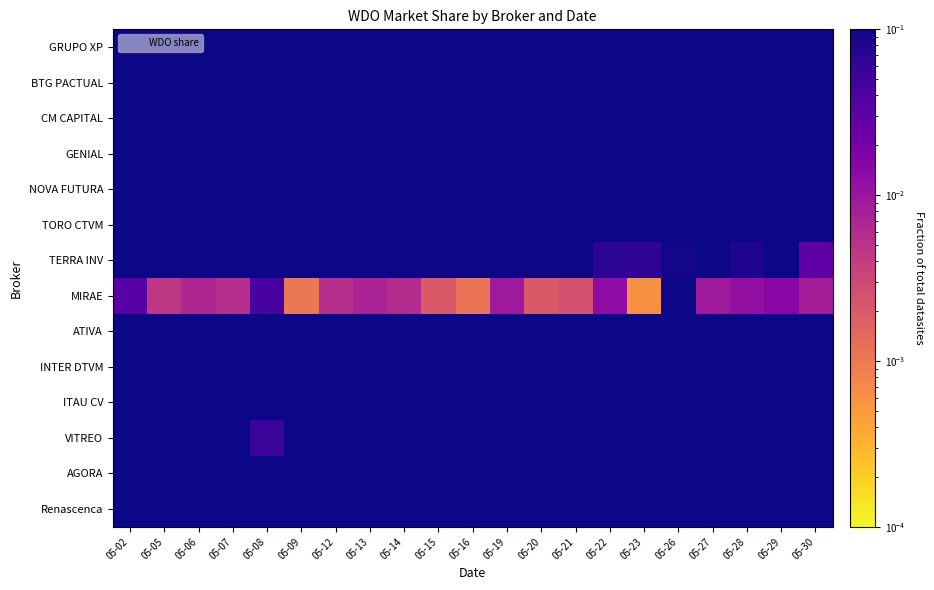

Reading left to right, transcribe all the data shown in this chart.

GRUPO XP: 05-02=0.4	05-05=0.4	05-06=0.4	05-07=0.4	05-08=0.4	05-09=0.4	05-12=0.4	05-13=0.4	05-14=0.5	05-15=0.5	05-16=0.4	05-19=0.4	05-20=0.5	05-21=0.5	05-22=0.3	05-23=0.4	05-26=0.5	05-27=0.5	05-28=0.5	05-29=0.5	05-30=0.4
BTG PACTUAL: 05-02=0.4	05-05=0.4	05-06=0.4	05-07=0.4	05-08=0.4	05-09=0.4	05-12=0.4	05-13=0.4	05-14=0.4	05-15=0.4	05-16=0.4	05-19=0.3	05-20=0.4	05-21=0.4	05-22=0.3	05-23=0.4	05-26=0.4	05-27=0.4	05-28=0.4	05-29=0.4	05-30=0.4
CM CAPITAL: 05-02=0.5	05-05=0.4	05-06=0.5	05-07=0.5	05-08=0.4	05-09=0.5	05-12=0.4	05-13=0.4	05-14=0.5	05-15=0.5	05-16=0.4	05-19=0.4	05-20=0.4	05-21=0.4	05-22=0.4	05-23=0.5	05-26=0.5	05-27=0.5	05-28=0.5	05-29=0.5	05-30=0.4
GENIAL: 05-02=0.5	05-05=0.4	05-06=0.4	05-07=0.4	05-08=0.4	05-09=0.4	05-12=0.4	05-13=0.4	05-14=0.4	05-15=0.4	05-16=0.4	05-19=0.4	05-20=0.4	05-21=0.4	05-22=0.4	05-23=0.4	05-26=0.4	05-27=0.4	05-28=0.4	05-29=0.4	05-30=0.4
NOVA FUTURA: 05-02=0.5	05-05=0.3	05-06=0.3	05-07=0.2	05-08=0.2	05-09=0.2	05-12=0.1	05-13=0.2	05-14=0.3	05-15=0.3	05-16=0.2	05-19=0.2	05-20=0.3	05-21=0.2	05-22=0.2	05-23=0.2	05-26=0.2	05-27=0.2	05-28=0.2	05-29=0.3	05-30=0.2
TORO CTVM: 05-02=0.5	05-05=0.4	05-06=0.4	05-07=0.4	05-08=0.4	05-09=0.4	05-12=0.5	05-13=0.5	05-14=0.5	05-15=0.5	05-16=0.5	05-19=0.5	05-20=0.5	05-21=0.5	05-22=0.5	05-23=0.5	05-26=0.5	05-27=0.5	05-28=0.4	05-29=0.5	05-30=0.4
TERRA INV: 05-02=0.1	05-05=0.1	05-06=0.1	05-07=0.2	05-08=0.1	05-09=0.1	05-12=0.1	05-13=0.2	05-14=0.2	05-15=0.2	05-16=0.1	05-19=0.1	05-20=0.2	05-21=0.1	05-22=0.1	05-23=0.1	05-26=0.1	05-27=0.1	05-28=0.1	05-29=0.1	05-30=0.0
MIRAE: 05-02=0.0	05-05=0.0	05-06=0.0	05-07=0.0	05-08=0.0	05-09=0.0	05-12=0.0	05-13=0.0	05-14=0.0	05-15=0.0	05-16=0.0	05-19=0.0	05-20=0.0	05-21=0.0	05-22=0.0	05-23=0.0	05-26=0.2	05-27=0.0	05-28=0.0	05-29=0.0	05-30=0.0
ATIVA: 05-02=0.5	05-05=0.2	05-06=0.5	05-07=0.6	05-08=0.5	05-09=0.2	05-12=0.5	05-13=0.5	05-14=0.6	05-15=0.4	05-16=0.5	05-19=0.5	05-20=0.5	05-21=0.5	05-22=0.3	05-23=0.5	05-26=0.5	05-27=0.5	05-28=0.2	05-29=0.4	05-30=0.3
INTER DTVM: 05-02=0.4	05-05=0.5	05-06=0.5	05-07=0.5	05-08=0.5	05-09=0.5	05-12=0.5	05-13=0.5	05-14=0.5	05-15=0.5	05-16=0.5	05-19=0.5	05-20=0.5	05-21=0.4	05-22=0.4	05-23=0.4	05-26=0.4	05-27=0.5	05-28=0.5	05-29=0.5	05-30=0.4
ITAU CV: 05-02=0.2	05-05=0.3	05-06=0.4	05-07=0.4	05-08=0.3	05-09=0.4	05-12=0.2	05-13=0.2	05-14=0.2	05-15=0.2	05-16=0.3	05-19=0.3	05-20=0.1	05-21=0.2	05-22=0.3	05-23=0.2	05-26=0.2	05-27=0.1	05-28=0.4	05-29=0.3	05-30=0.2
VITREO: 05-02=0.3	05-05=0.3	05-06=0.3	05-07=0.3	05-08=0.1	05-09=0.3	05-12=0.4	05-13=0.2	05-14=0.2	05-15=0.1	05-16=0.3	05-19=0.2	05-20=0.3	05-21=0.3	05-22=0.3	05-23=0.2	05-26=0.1	05-27=0.1	05-28=0.2	05-29=0.1	05-30=0.2
AGORA: 05-02=0.5	05-05=0.3	05-06=0.6	05-07=0.6	05-08=0.5	05-09=0.4	05-12=0.4	05-13=0.5	05-14=0.4	05-15=0.4	05-16=0.3	05-19=0.3	05-20=0.3	05-21=0.4	05-22=0.3	05-23=0.3	05-26=0.5	05-27=0.2	05-28=0.3	05-29=0.2	05-30=0.2
Renascenca: 05-02=0.4	05-05=0.4	05-06=0.4	05-07=0.4	05-08=0.4	05-09=0.5	05-12=0.5	05-13=0.4	05-14=0.5	05-15=0.4	05-16=0.4	05-19=0.5	05-20=0.5	05-21=0.5	05-22=0.4	05-23=0.4	05-26=0.3	05-27=0.4	05-28=0.4	05-29=0.5	05-30=0.3